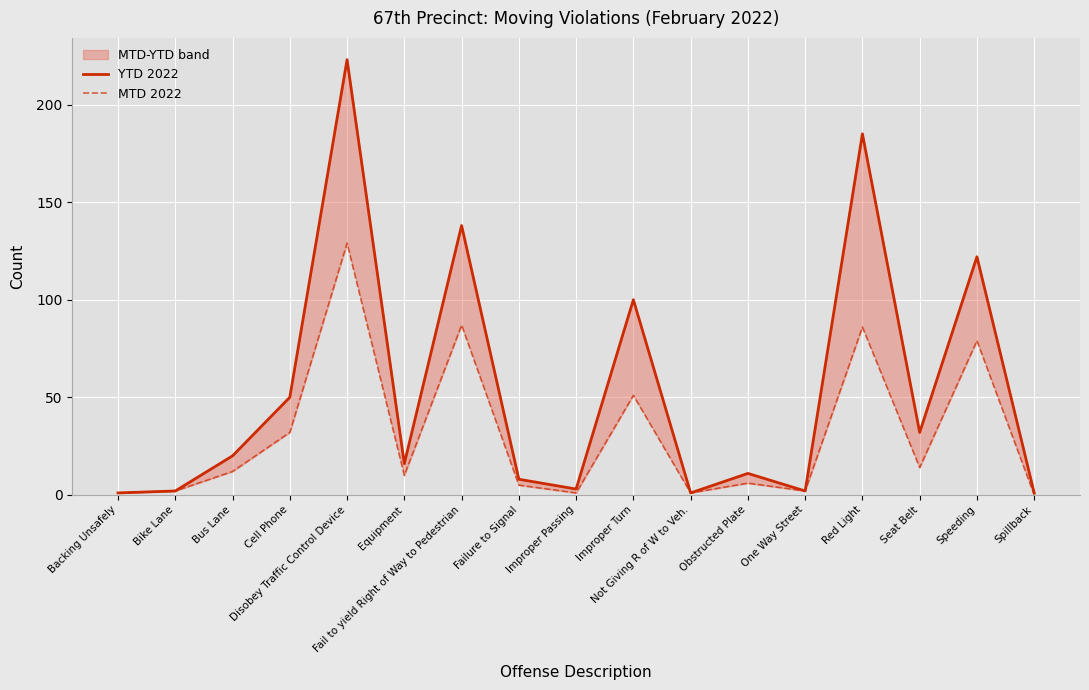

How many interior local valleys does the YTD 2022 series have?

5